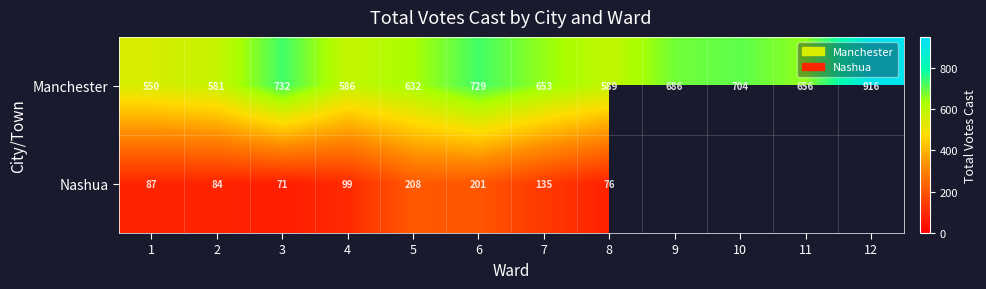

True or false: Manchester has a value of 632.0 at 5.

True